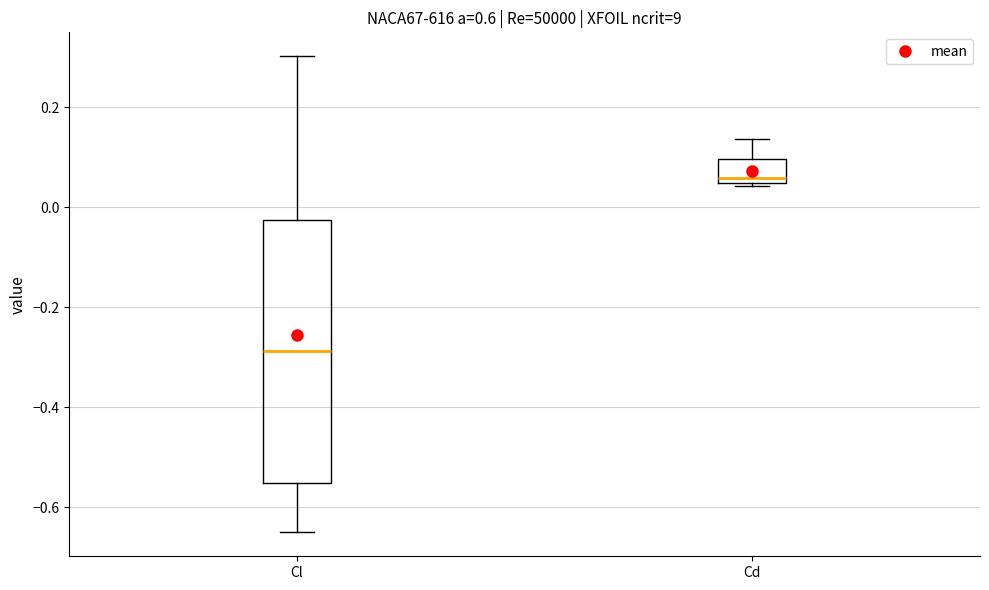

Where does the median line of the box for Cd sit on the y-axis? The values are not printed on the chart, so give them approximately, as read against the axis.

0.06